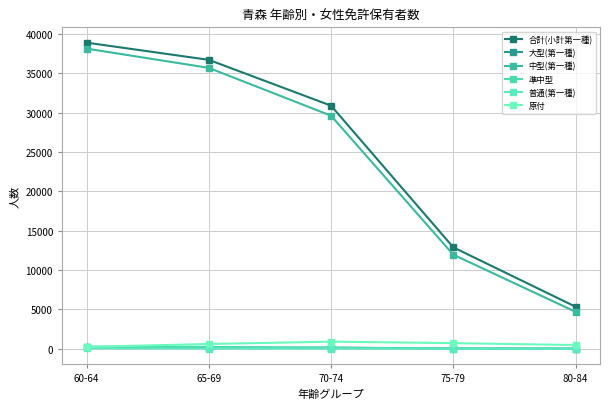

What are all the series names shown in the legend?

合計(小計第一種), 大型(第一種), 中型(第一種), 準中型, 普通(第一種), 原付